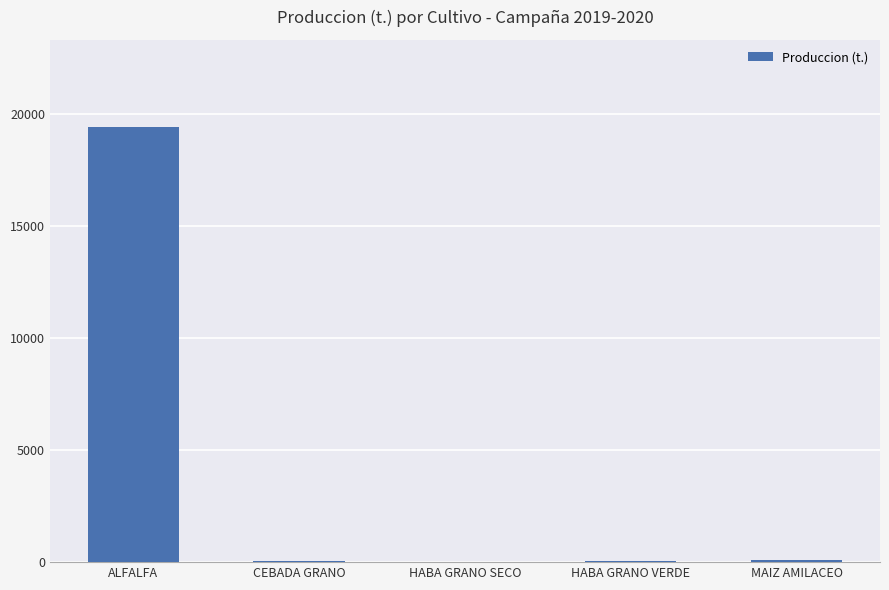

What value does the data have at MAIZ AMILACEO?

76.4